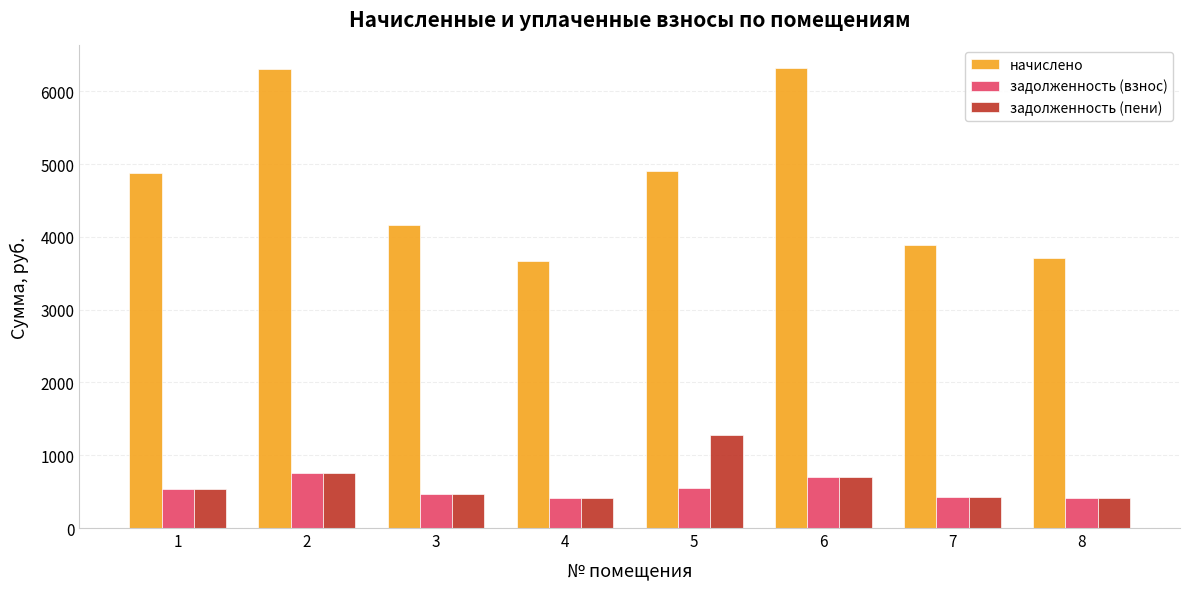

What are all the series names shown in the legend?

начислено, задолженность (взнос), задолженность (пени)